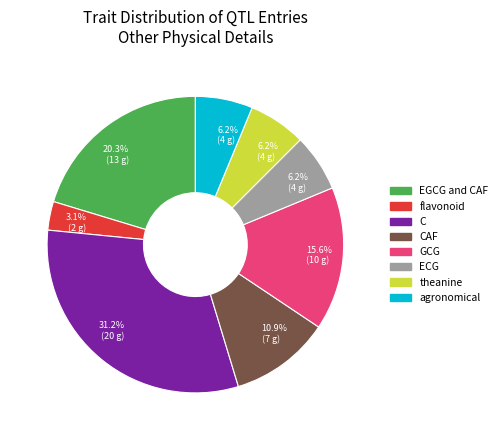

To the nearest percent, what percentage of the pie is C?

31%